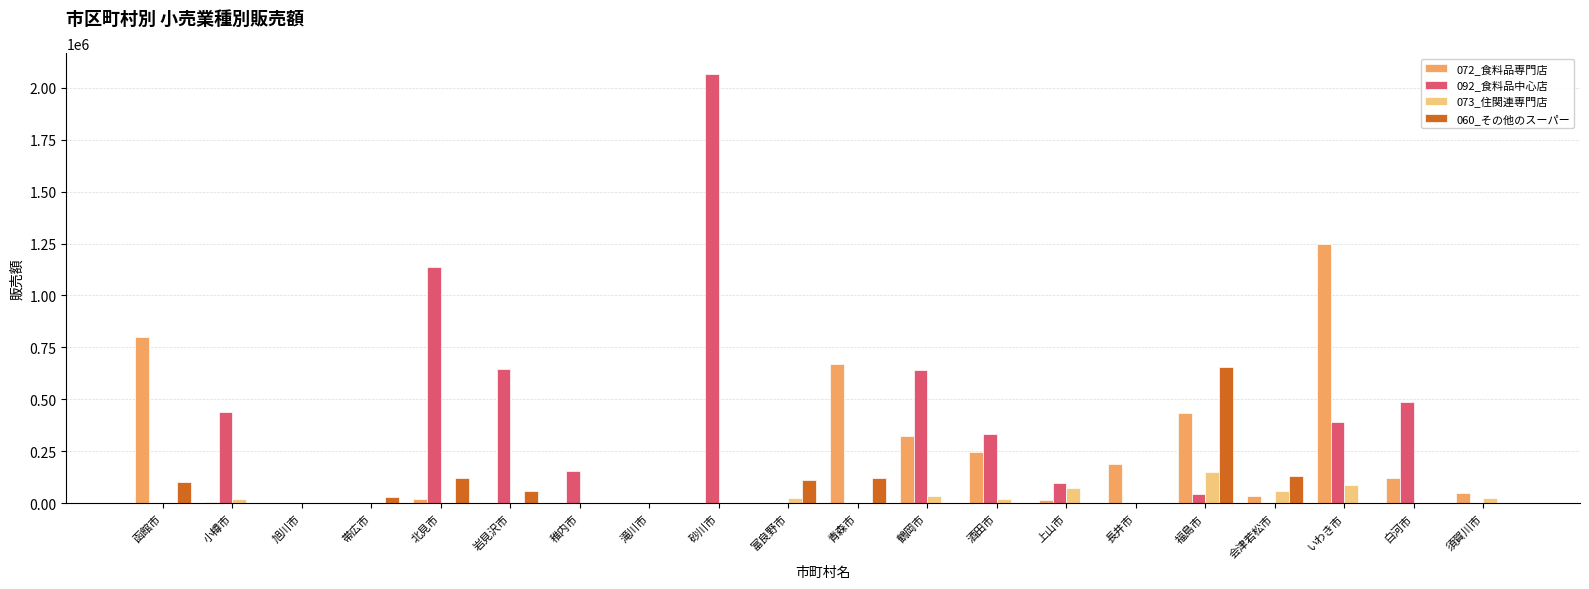

How many groups of bars are there?

20